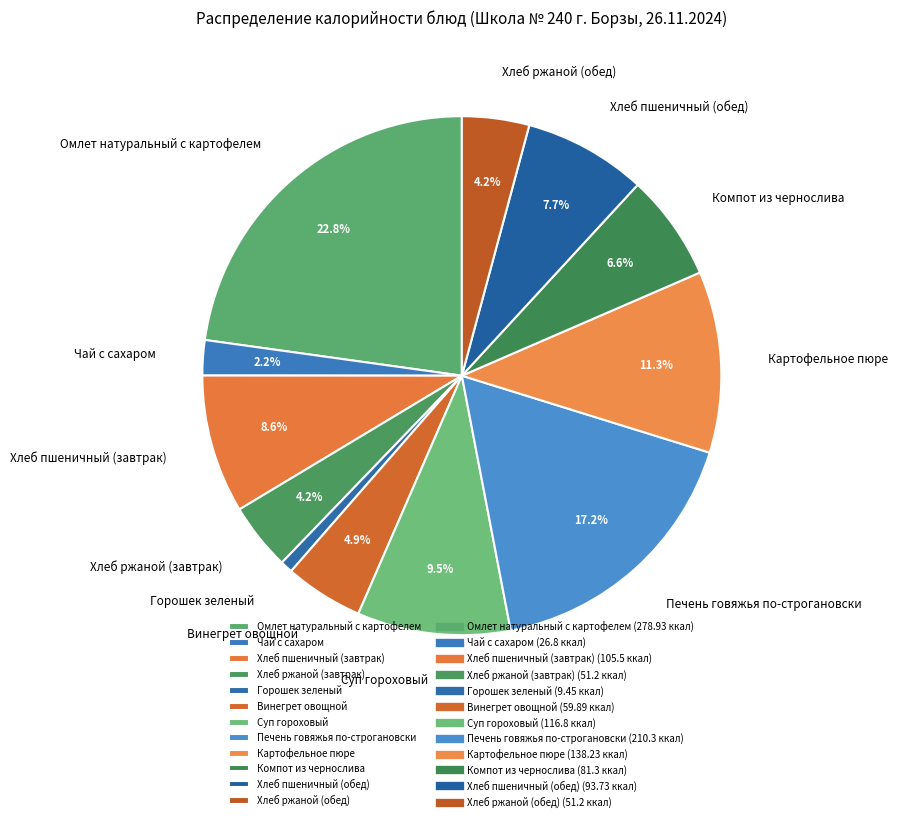

Does any single category account for the majority?

No